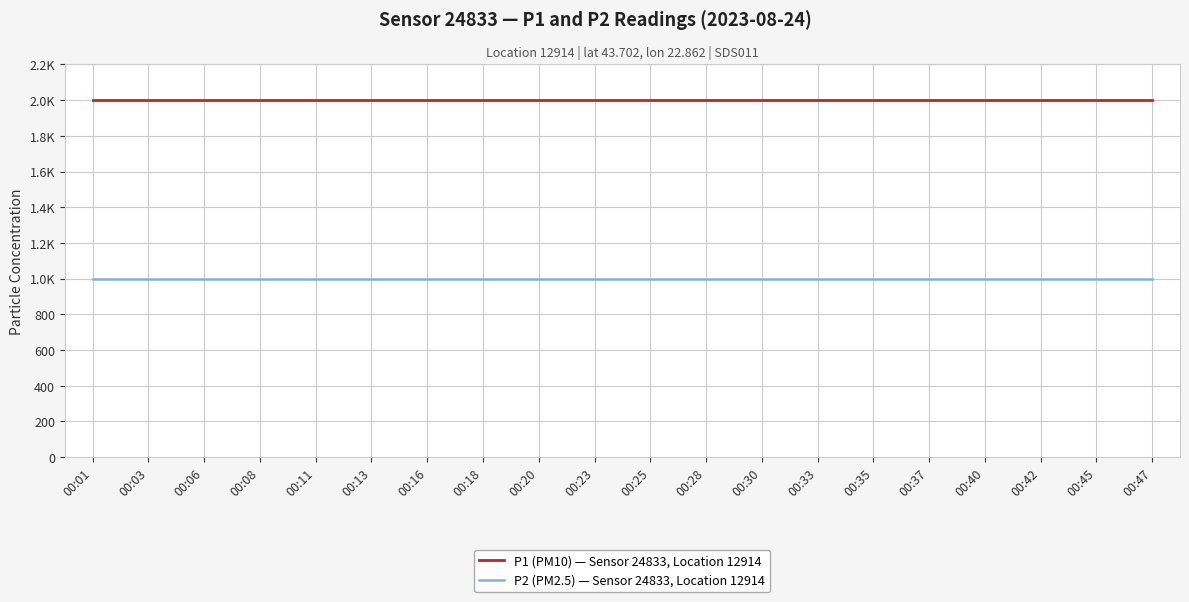

What is the value of the P1 (PM10) — Sensor 24833, Location 12914 point at the 20th from the left?

1999.9